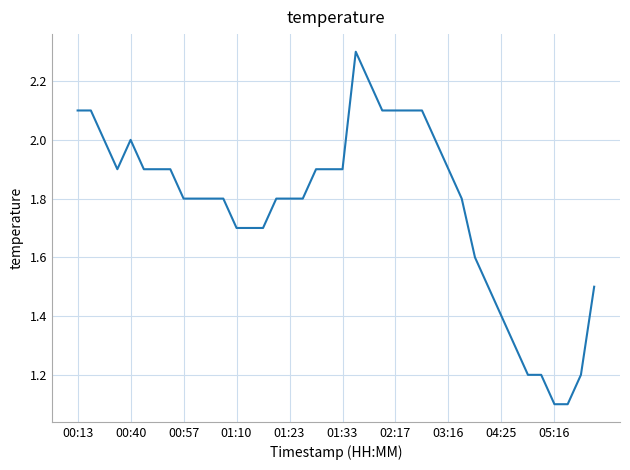

What is the minimum value shown in the chart?

1.1